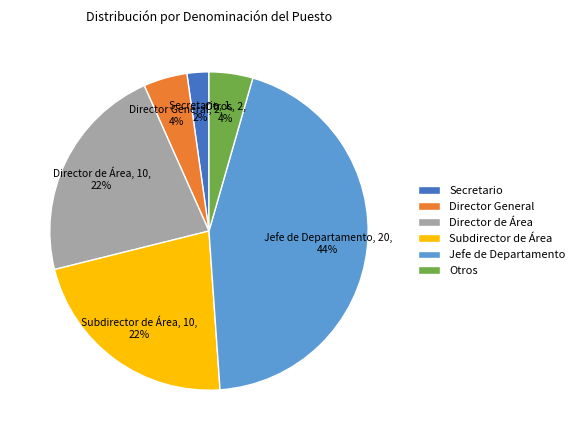

True or false: Director de Área accounts for 22% of the total.

True